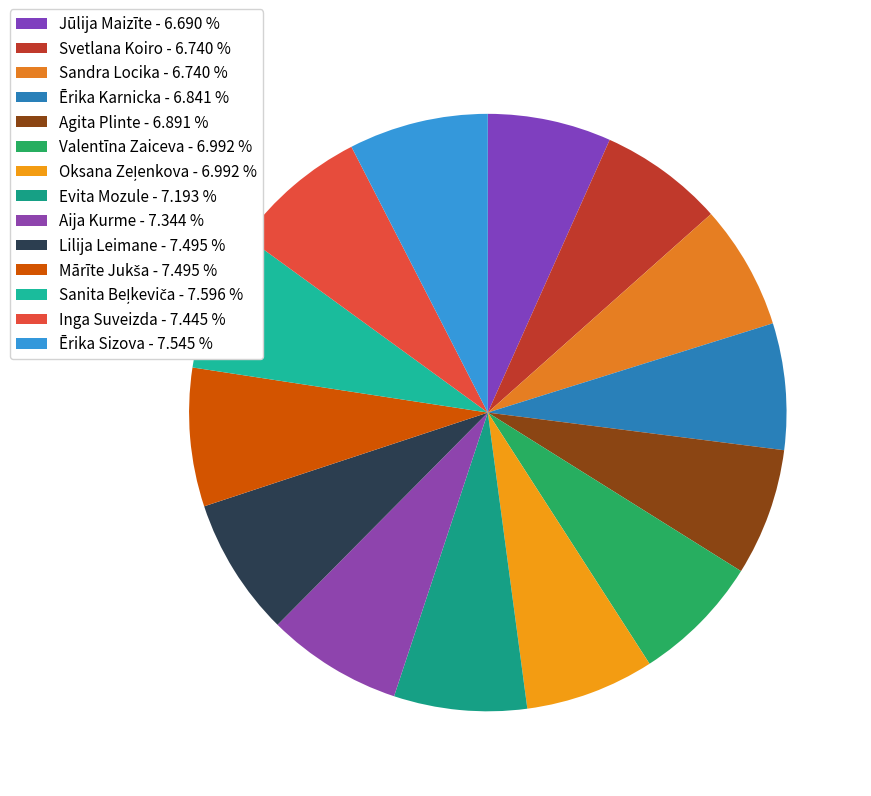

Is there a majority slice in this chart?

No